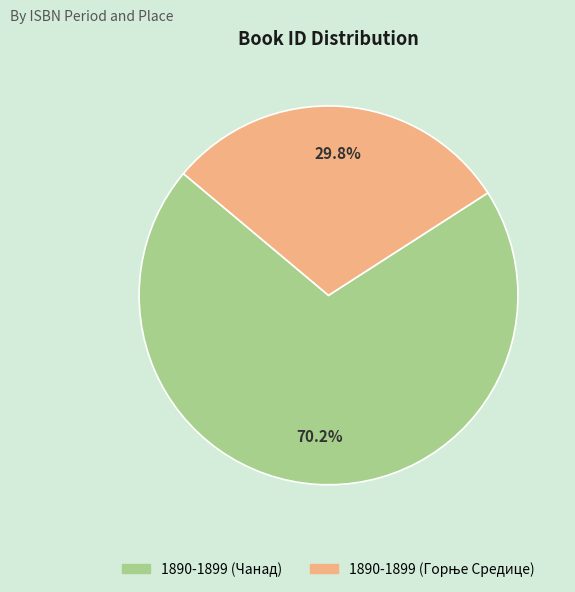

Which category has the biggest portion of the pie?

1890-1899 (Чанад)